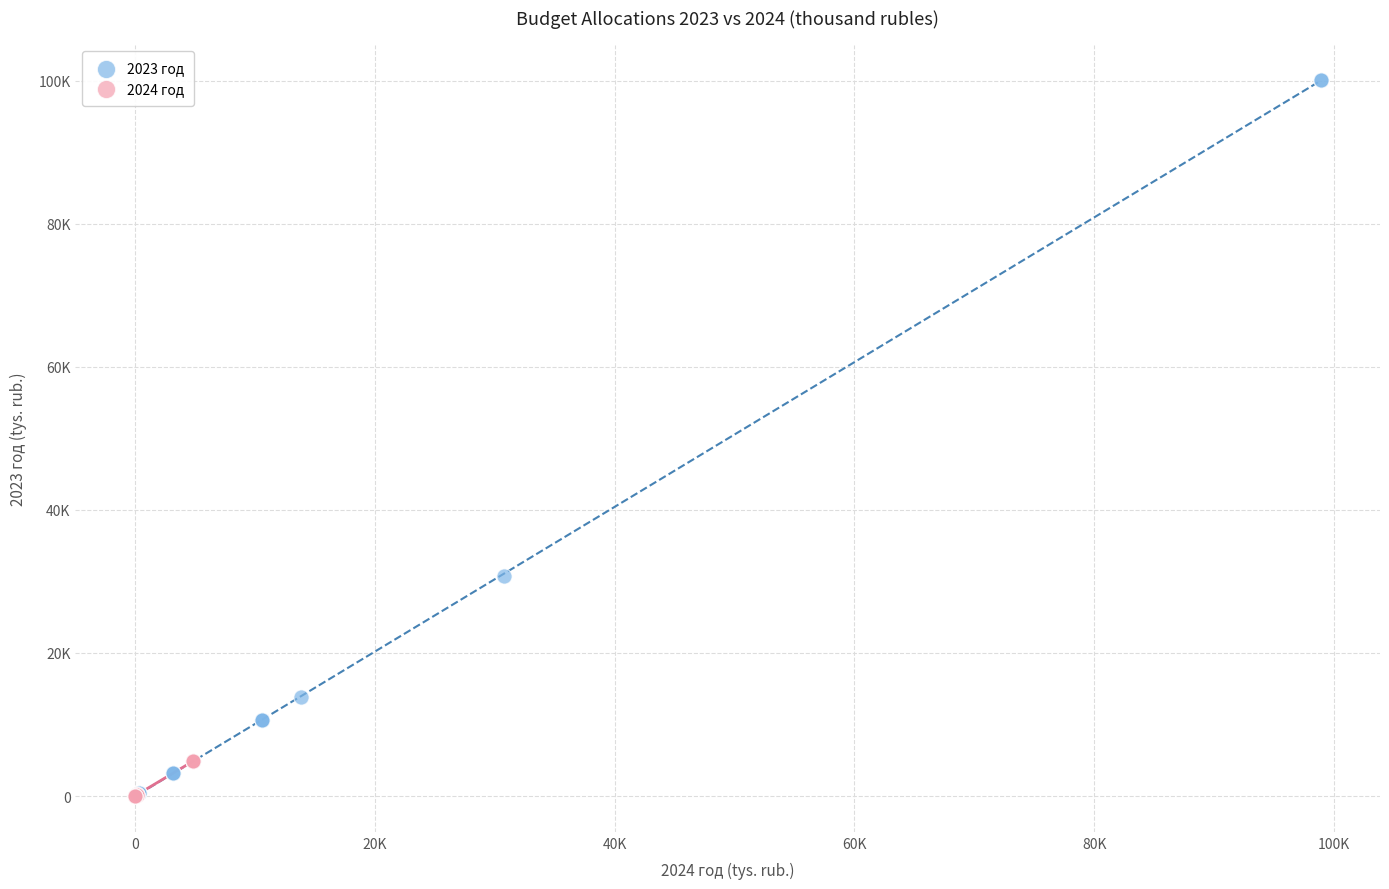

What are all the series names shown in the legend?

2023 год, 2024 год